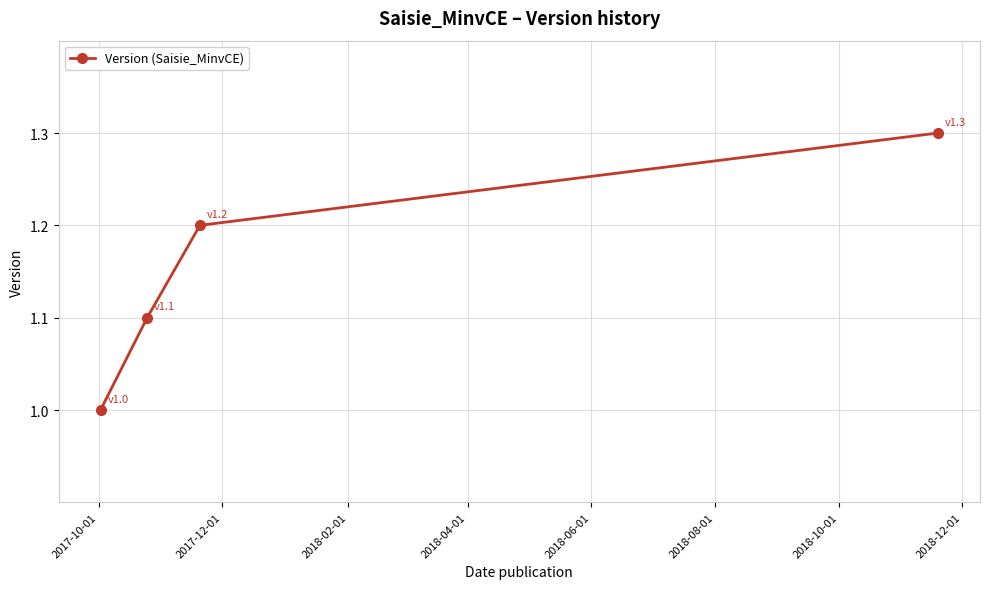

What is the value of the 2nd point from the left?

1.1